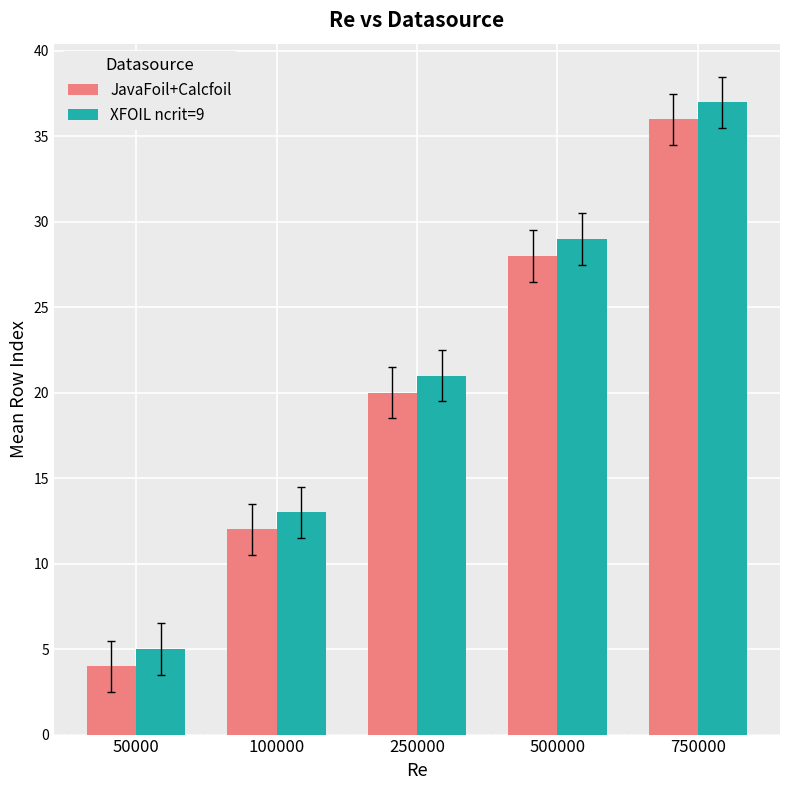

Is the value of XFOIL ncrit=9 at 750000 greater than the value of JavaFoil+Calcfoil at 500000?

Yes